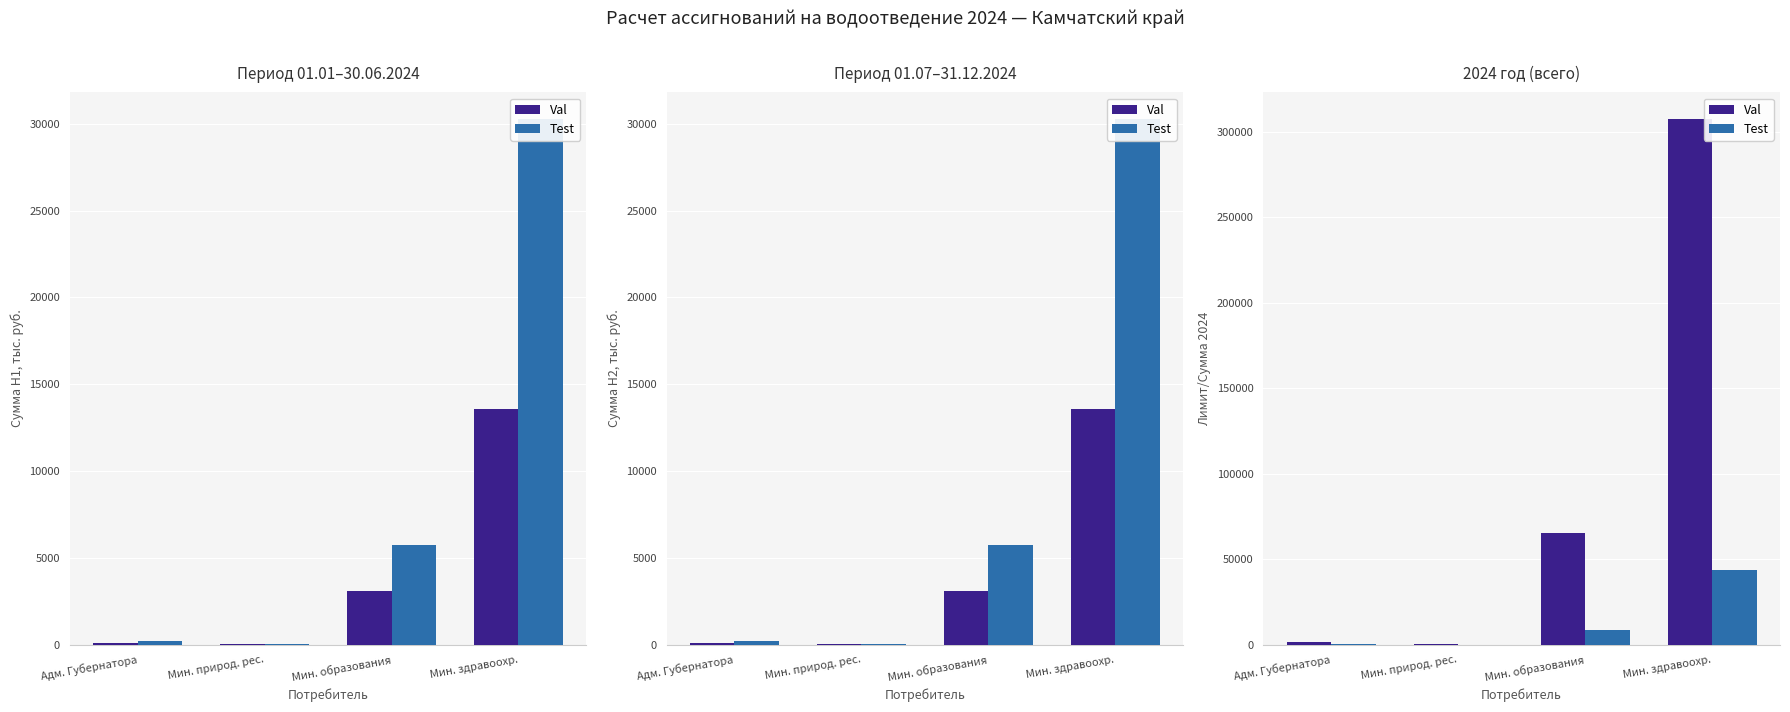

Is the value of Test at Мин. здравоохр. greater than the value of Val at Адм. Губернатора?

Yes